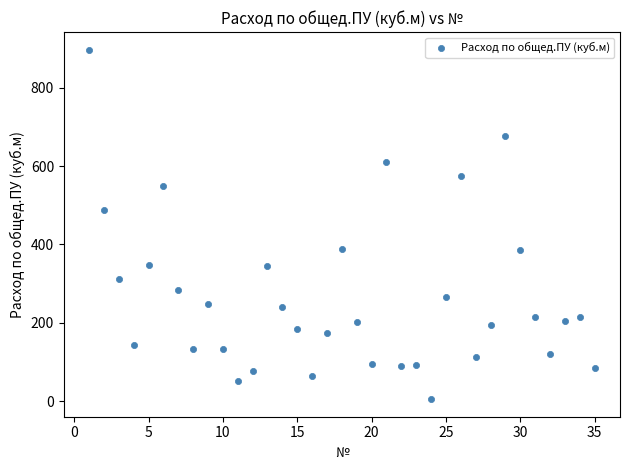

What Y value in the scatter plot is closest to 451?

488.0